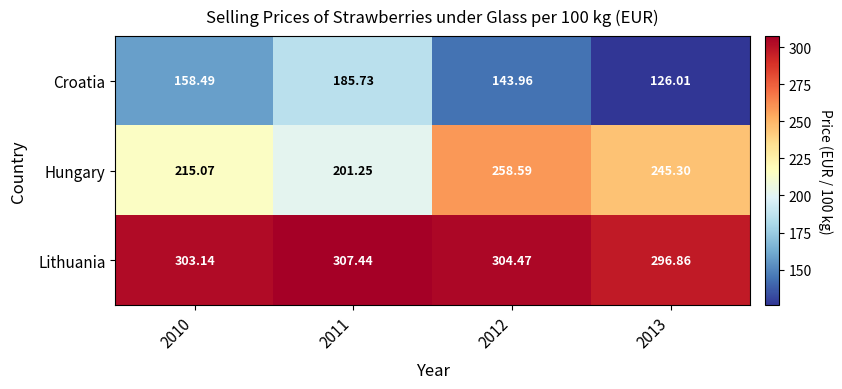

How many distinct data groups are displayed?

3